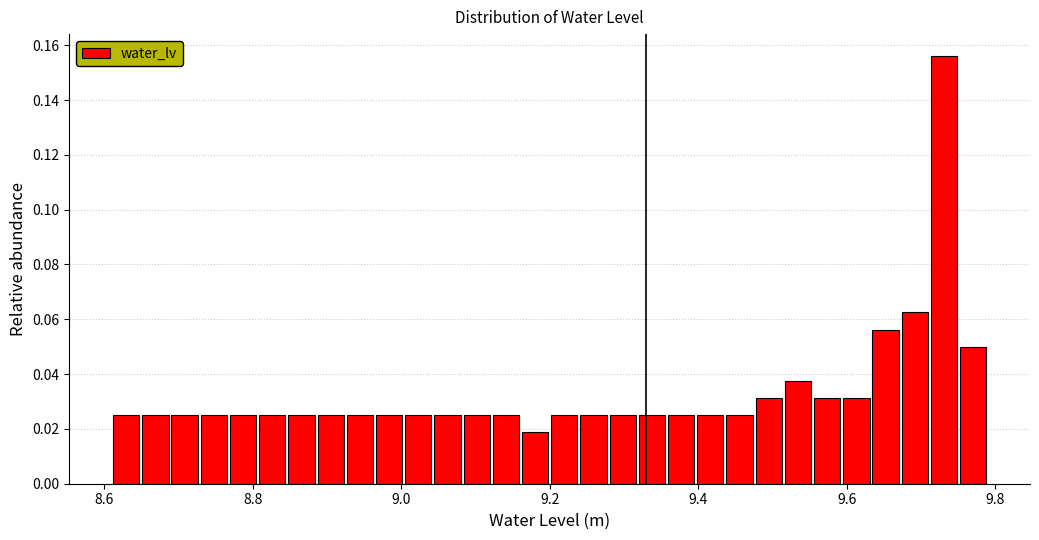

Read against the x-axis, roughly where is the centre of the tallest bar?

9.74